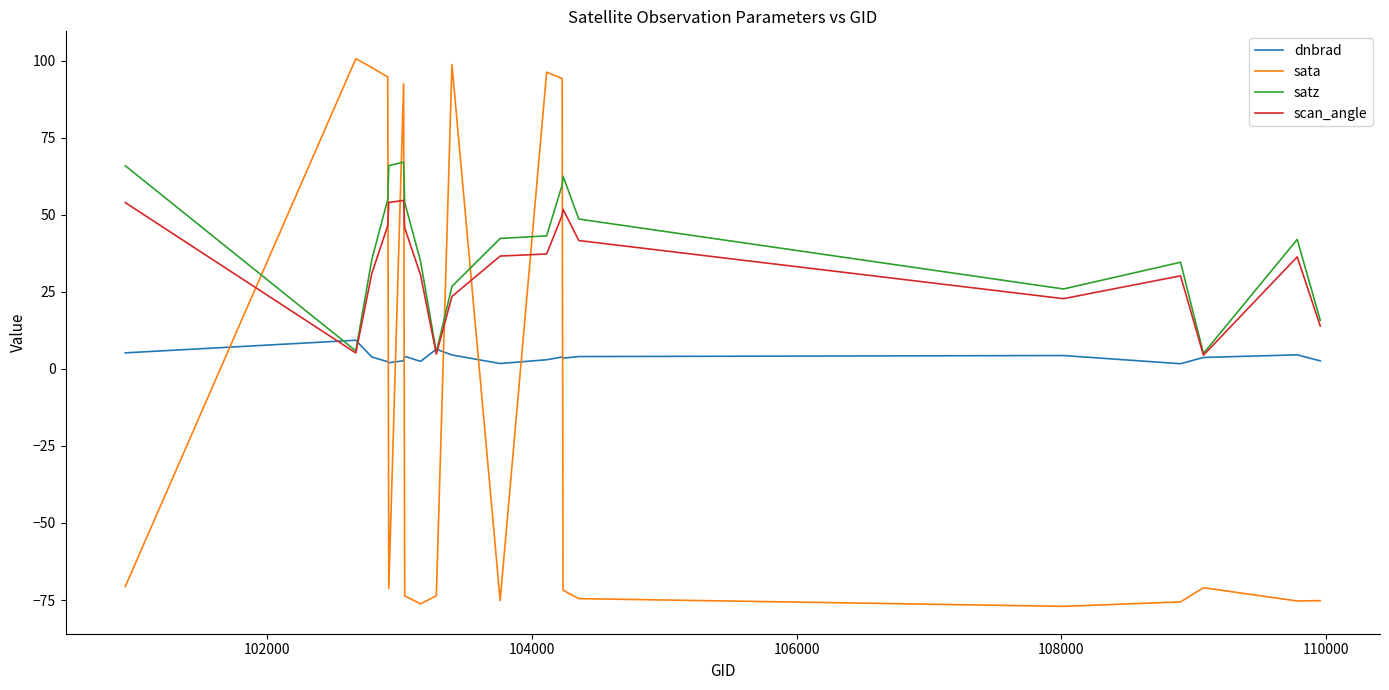

Rank the series by their maximum value, from highest to lowest.

sata, satz, scan_angle, dnbrad